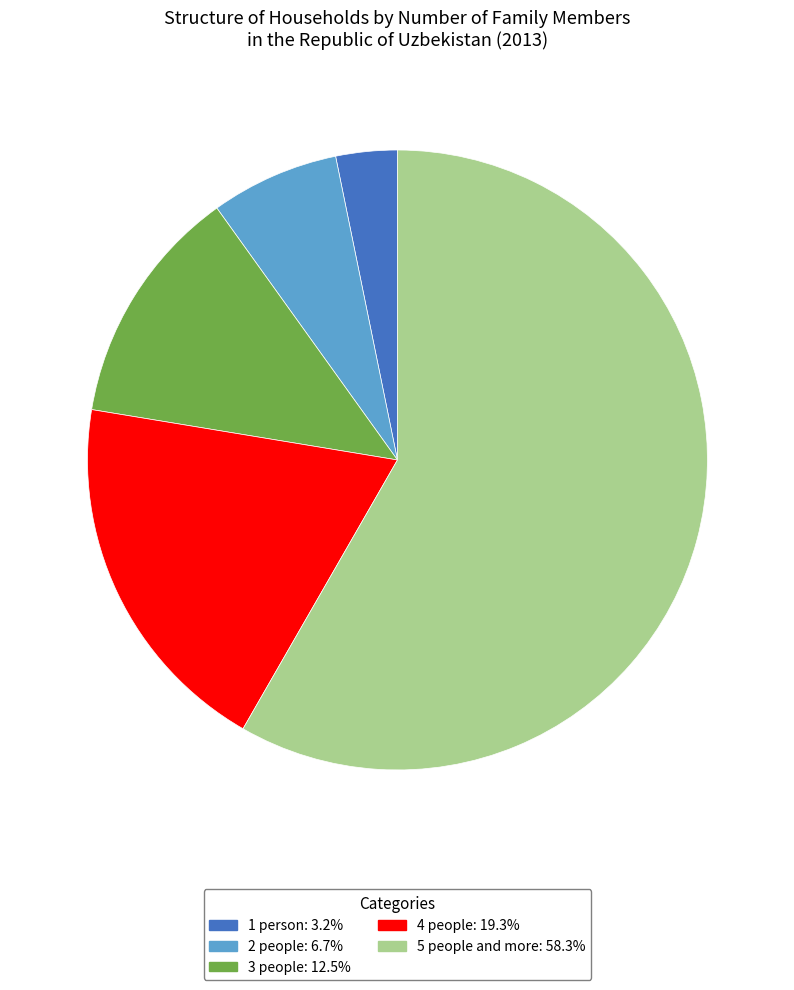

True or false: 4 people accounts for 30% of the total.

False